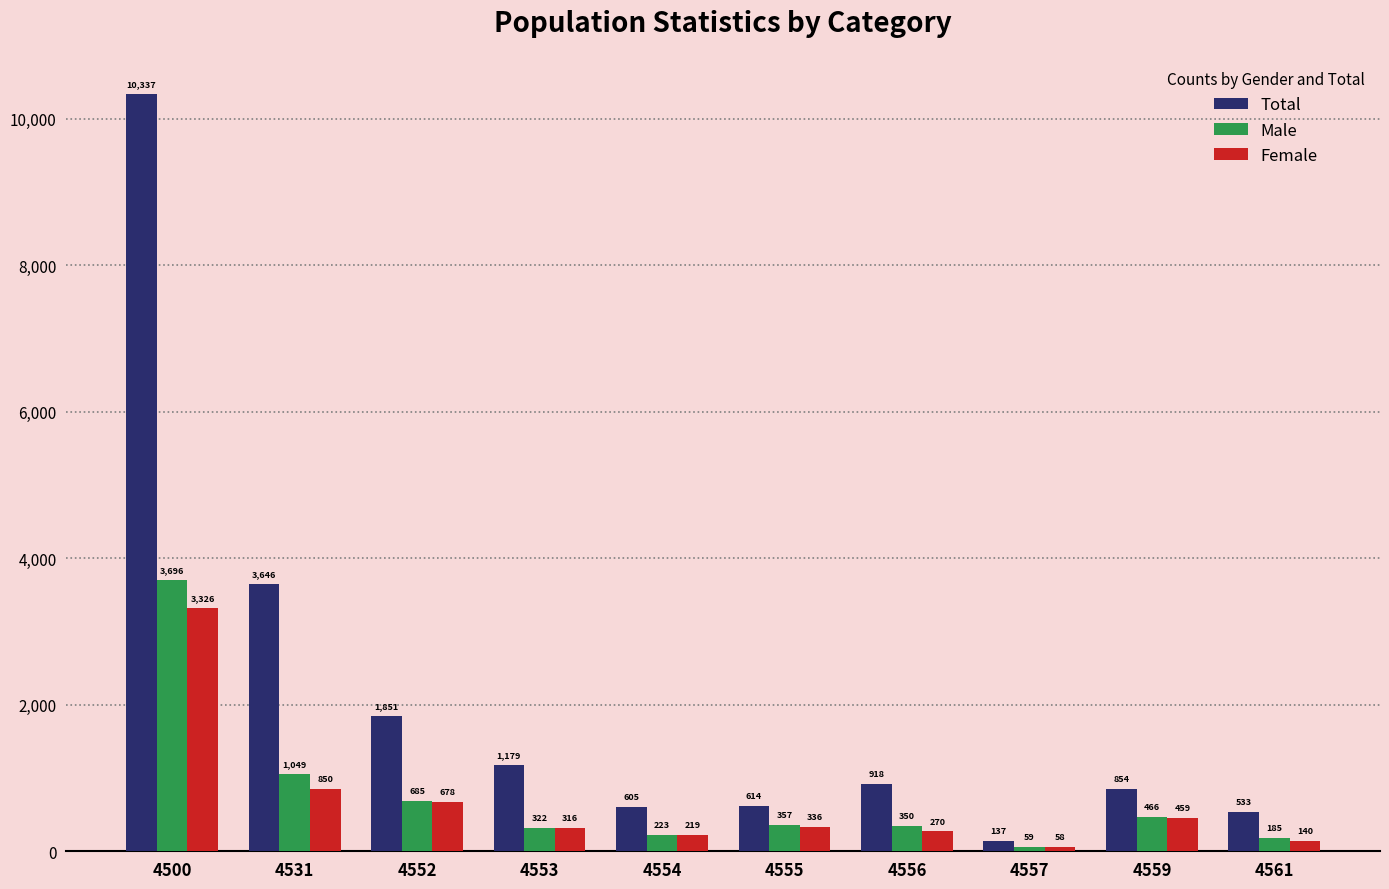

What is the difference between the maximum and minimum values in the Total series?

10200